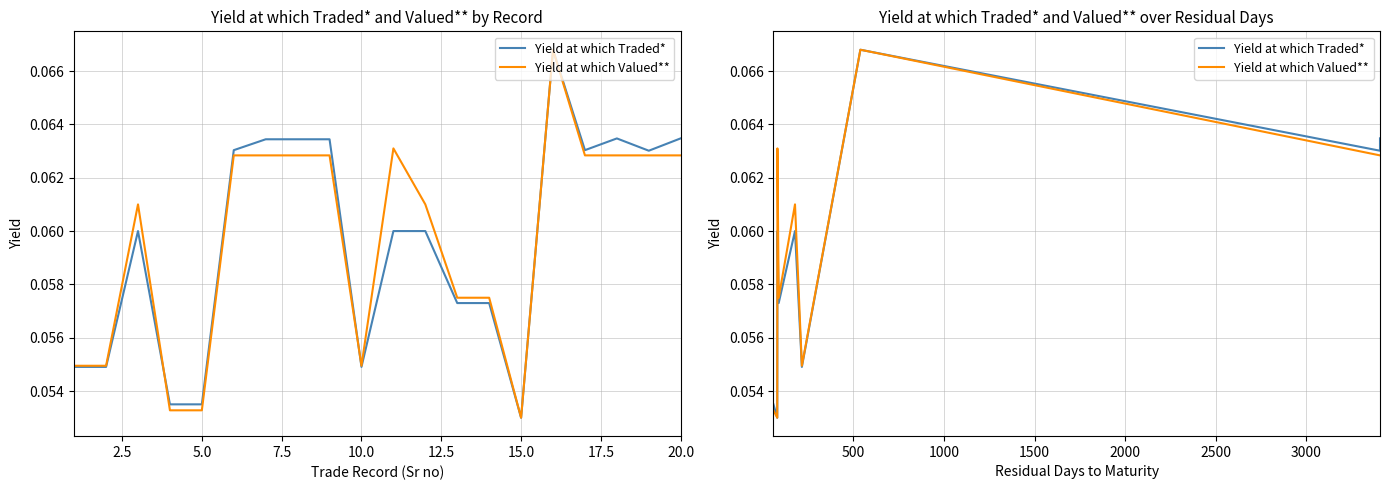

What is the maximum value shown in the chart?

0.1